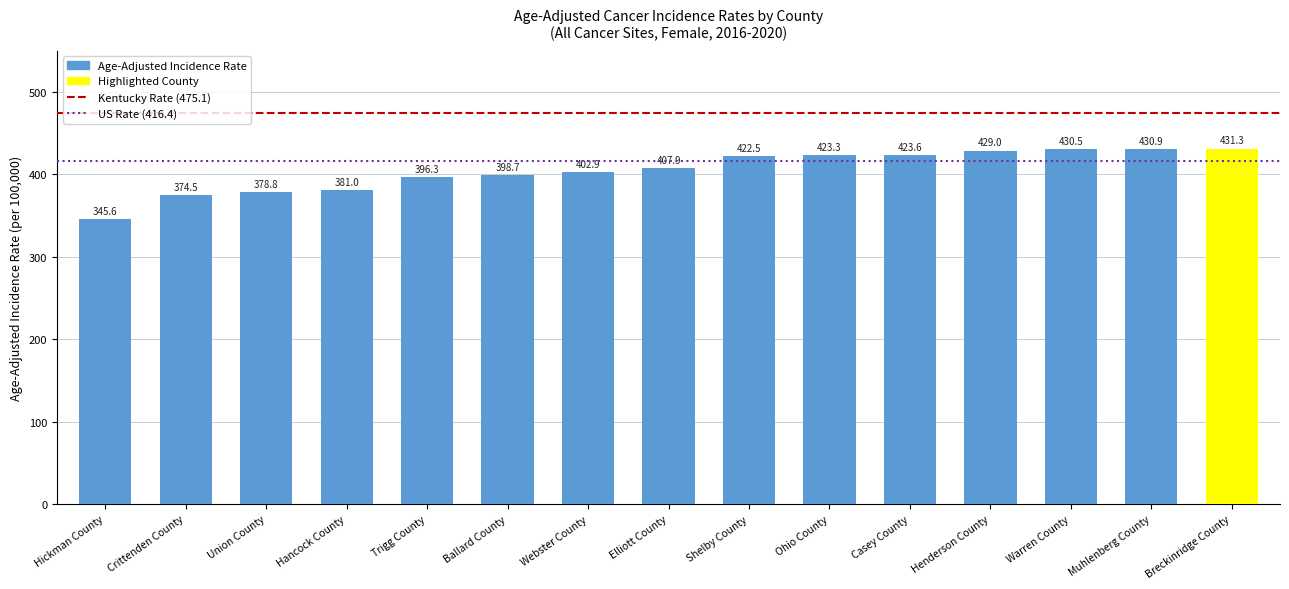

The chart shows a value of 205.3 at Trigg County. True or false?

False